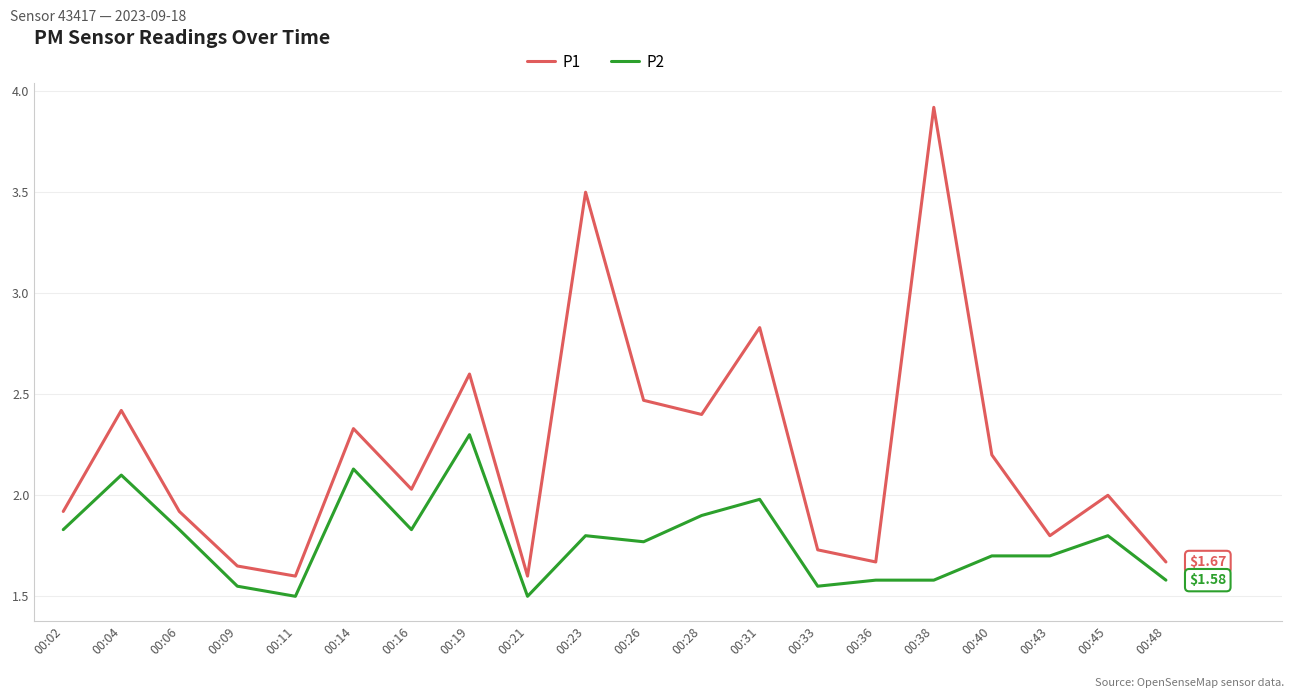

What is the difference between the highest and lowest values at 00:02?

0.1